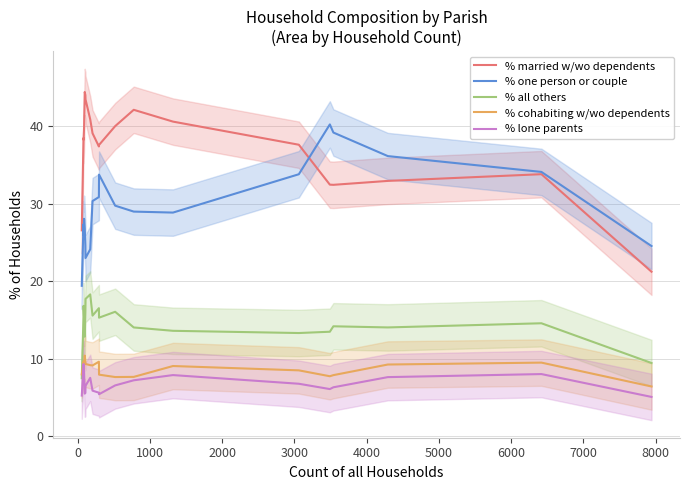

True or false: % lone parents and % cohabiting w/wo dependents cross at least once.

False